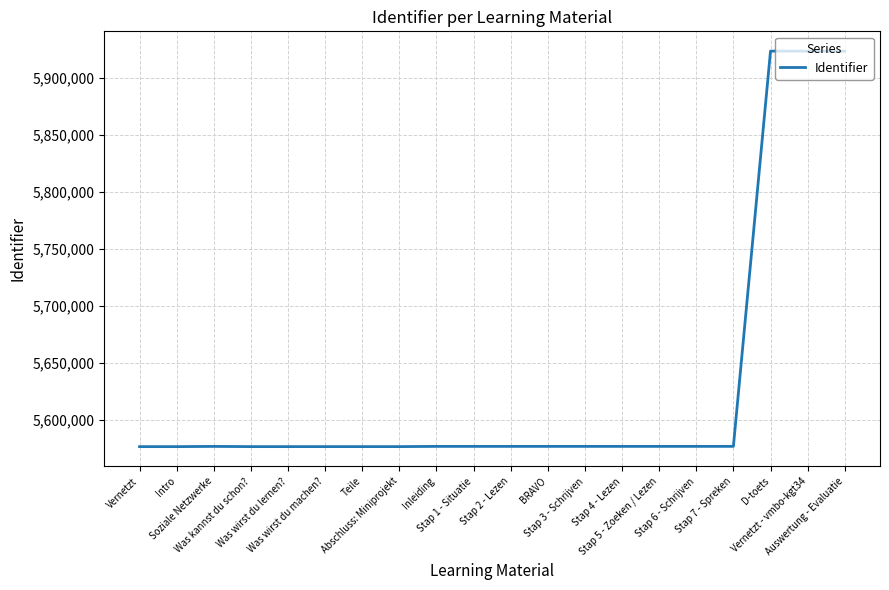

What is the minimum value shown in the chart?

5576217